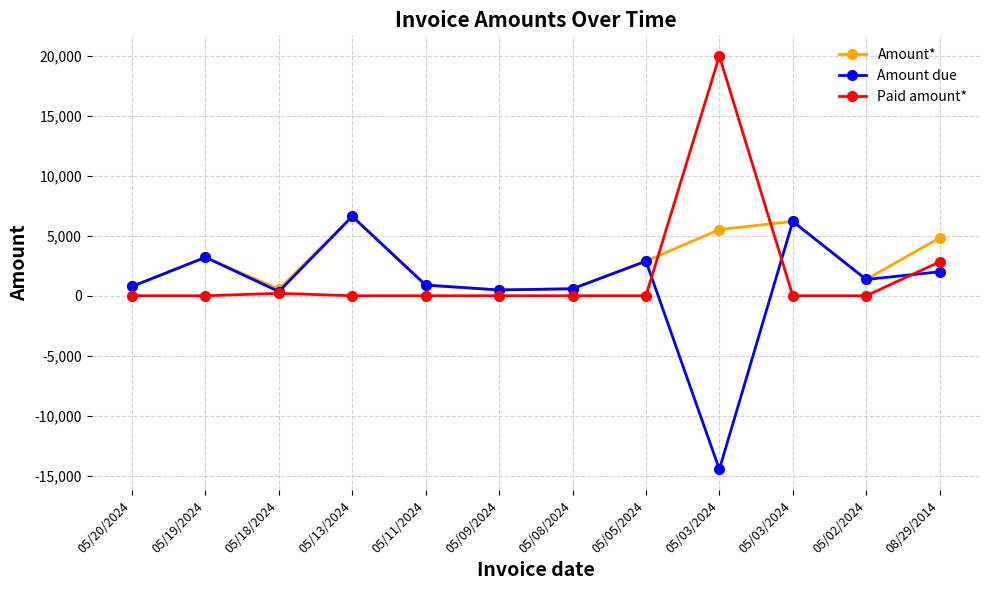

What is the difference between the maximum and minimum values in the Amount* series?

6135.8